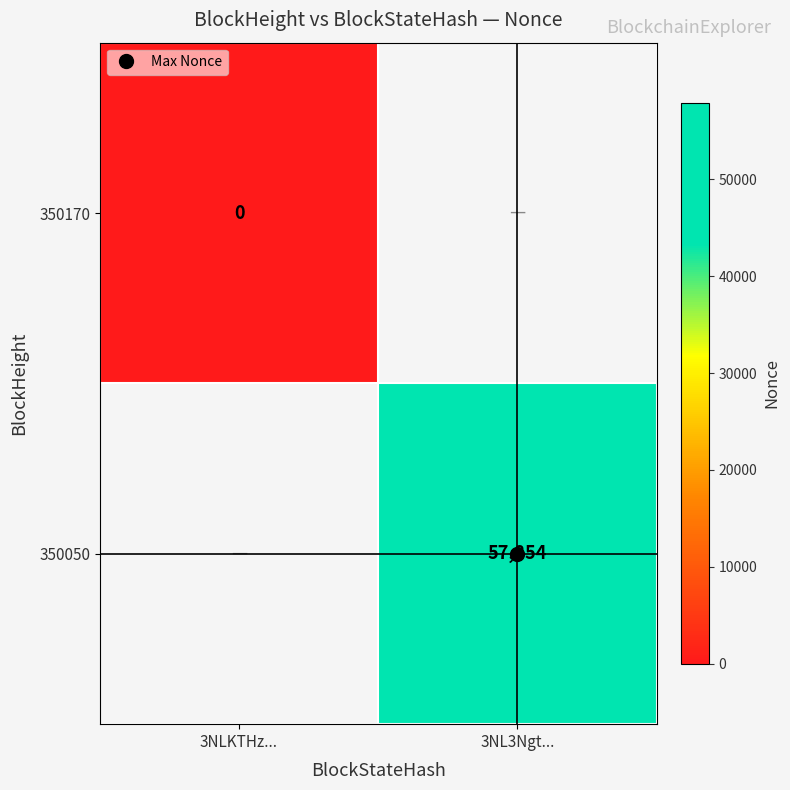

The 350050 series shows 40219.2 at 3NL3Ngt.... True or false?

False